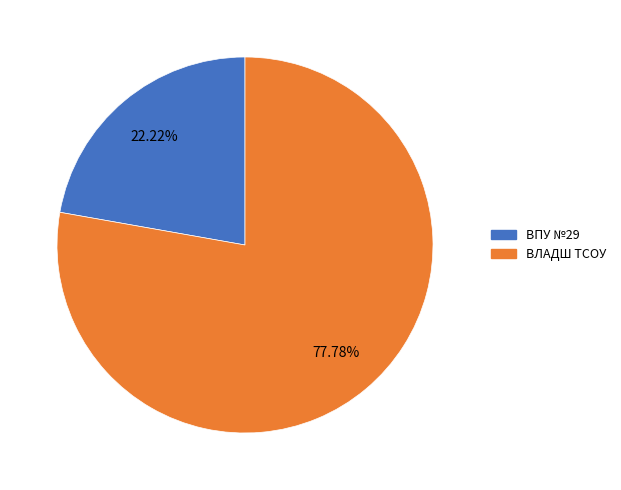

Is there a majority slice in this chart?

Yes